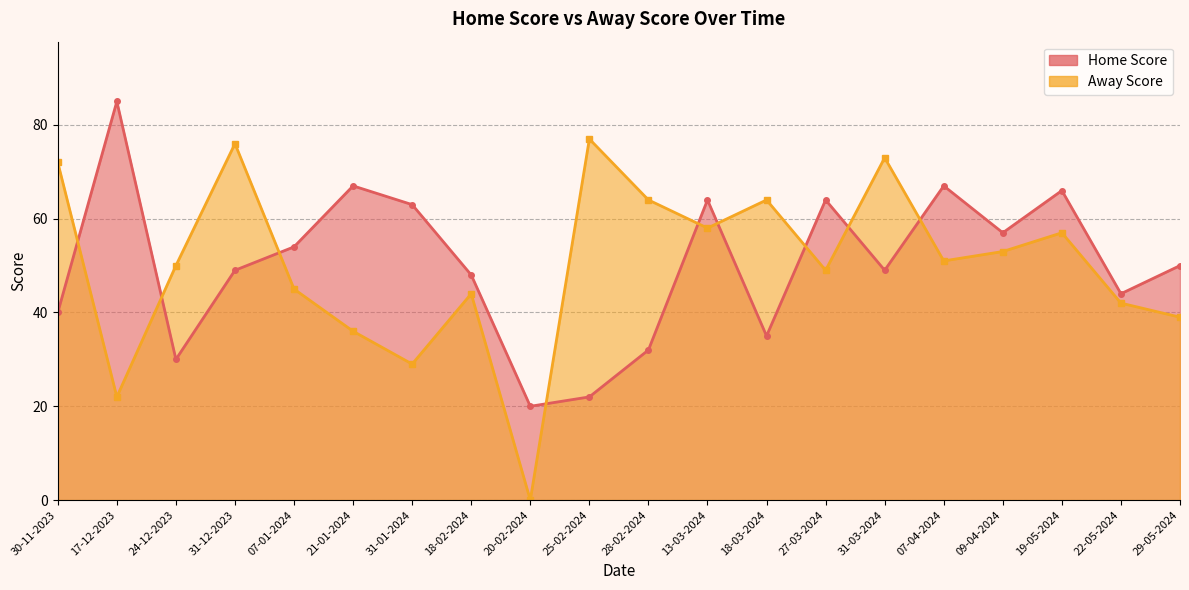

True or false: Home Score has a value of 64 at 13-03-2024.

True